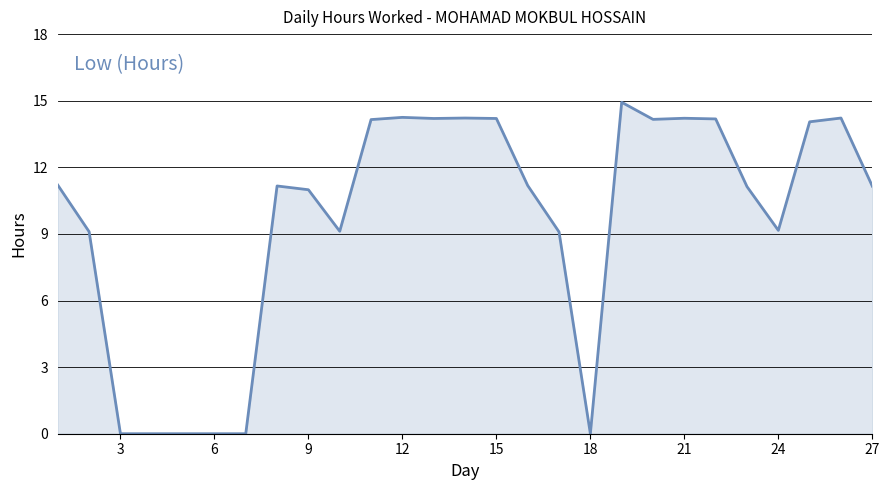

What is the greatest value displayed?

14.9